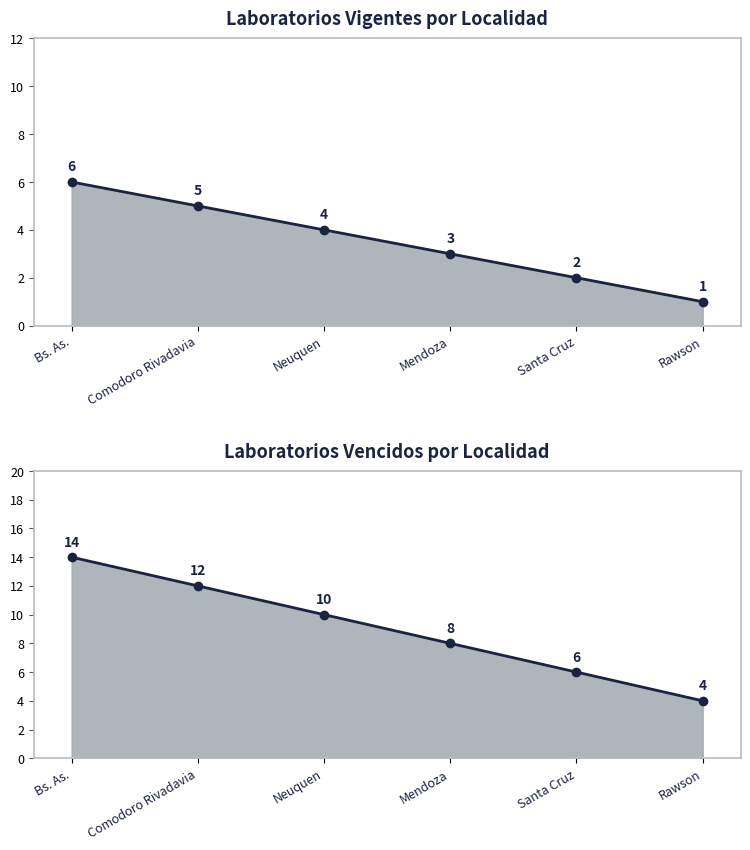

At which category is the sum across all series the highest?

Bs. As.